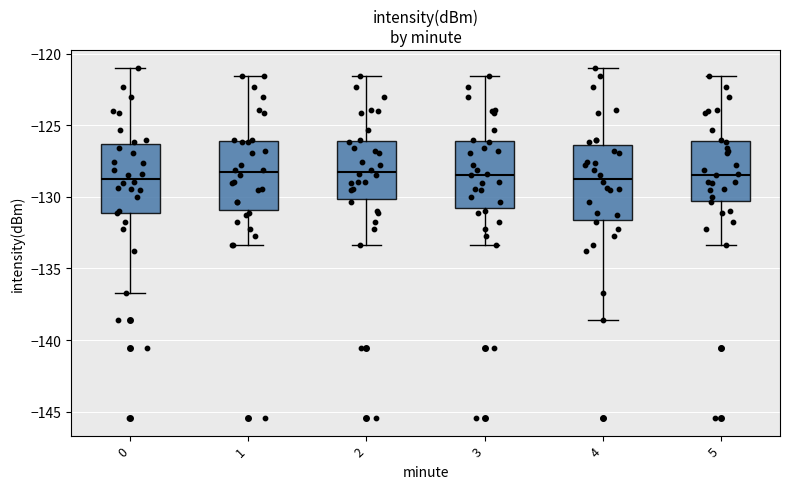

Reading left to right, transcribe this box plot: for each box, give where its median line is, the range the box spans, and where its two whiskers end, as read against the y-axis. The values are not printed on the chart, so give them approximately, as read against the axis.

0: median -128.5, box -131.0 to -126.5, whiskers -136.5 to -121.0
1: median -128.5, box -131.0 to -126.0, whiskers -133.5 to -121.5
2: median -128.5, box -130.0 to -126.0, whiskers -133.5 to -121.5
3: median -128.5, box -131.0 to -126.0, whiskers -133.5 to -121.5
4: median -128.5, box -131.5 to -126.5, whiskers -138.5 to -121.0
5: median -128.5, box -130.5 to -126.0, whiskers -133.5 to -121.5